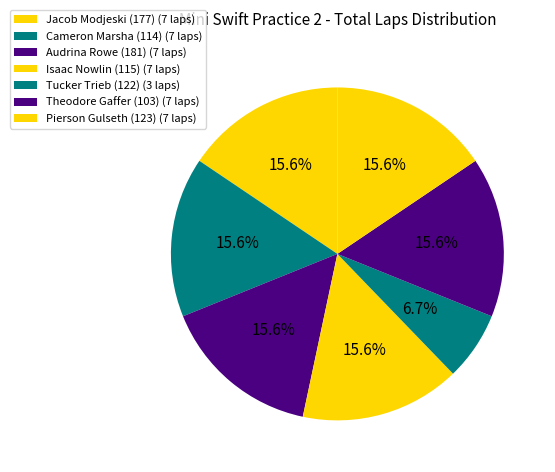

Count the number of slices in the pie.

7